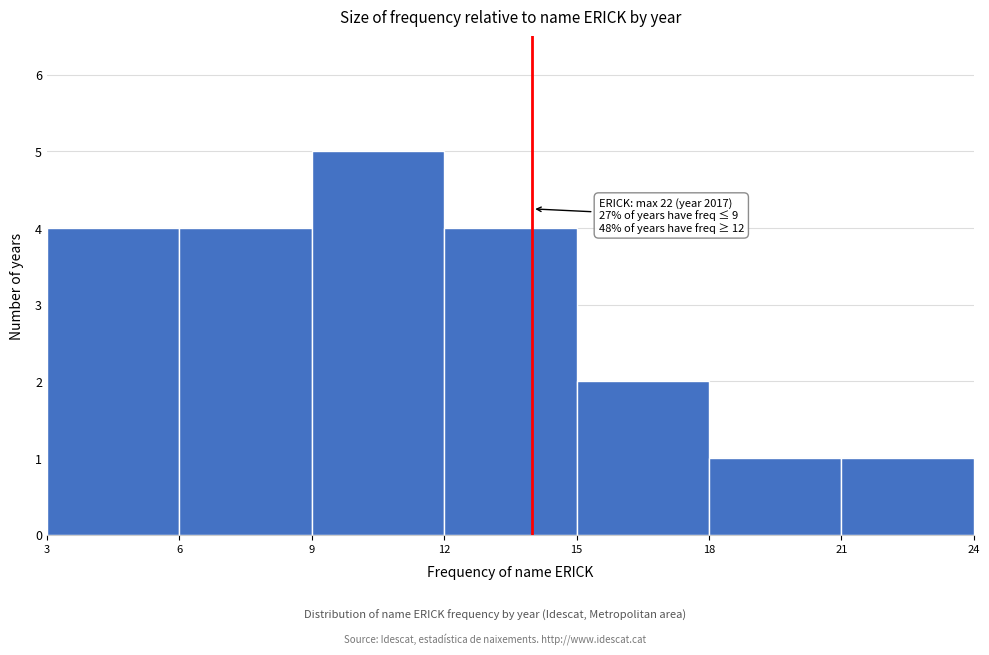

Which range on the x-axis has the tallest bar?

9 to 12